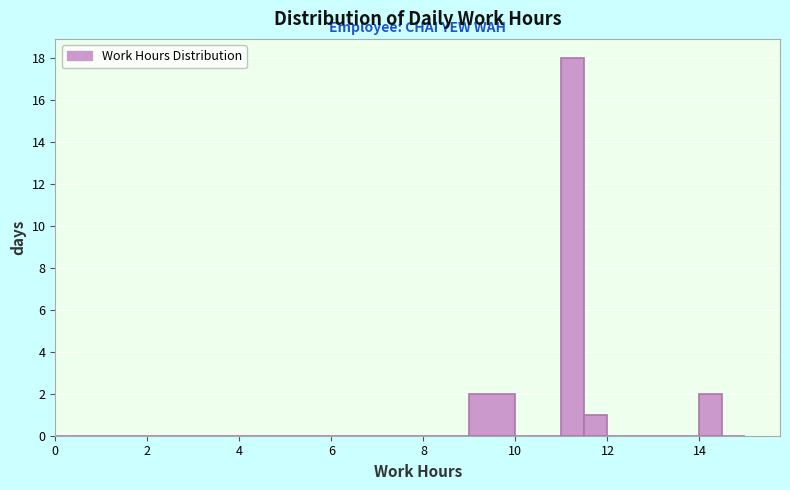

Around what value on the x-axis is the tallest bar? Give the approximate position of its centre, as read against the axis.

11.2